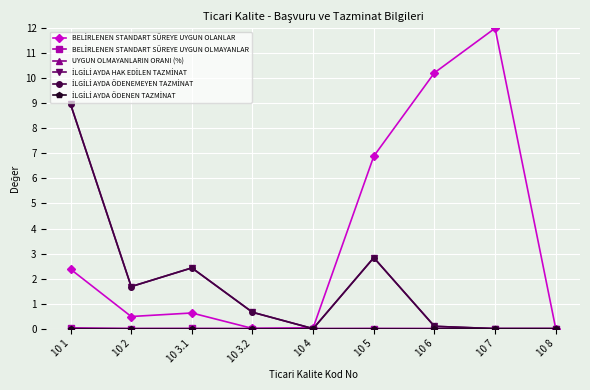

Does the chart have visible grid lines?

Yes